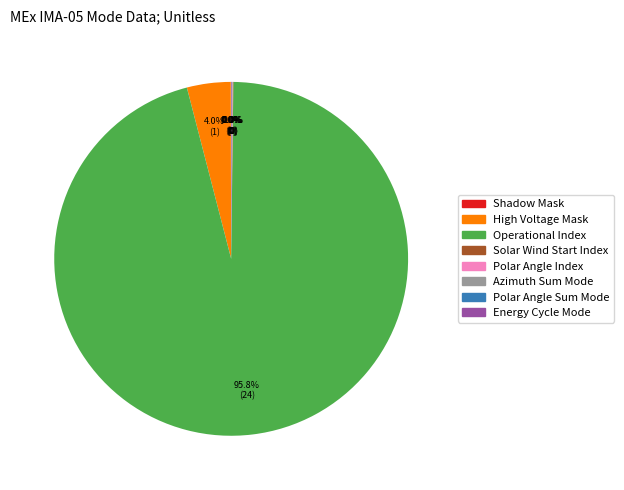

What is the majority slice?

Operational Index